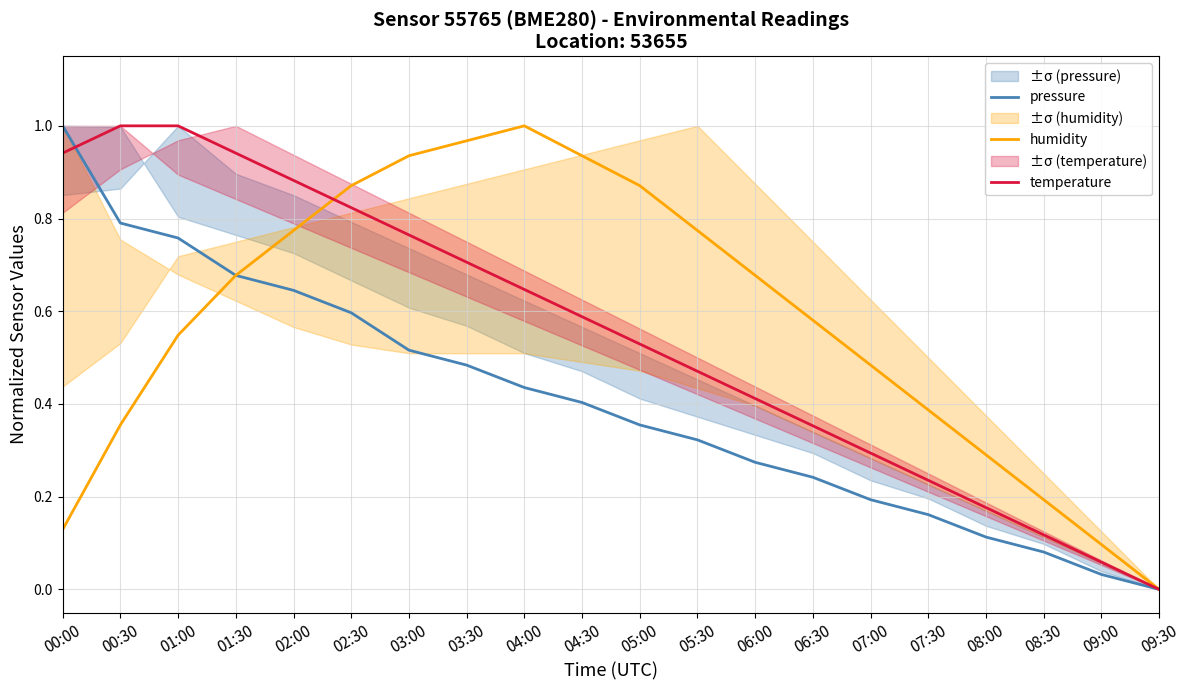

What is the maximum value shown in the chart?

1.0